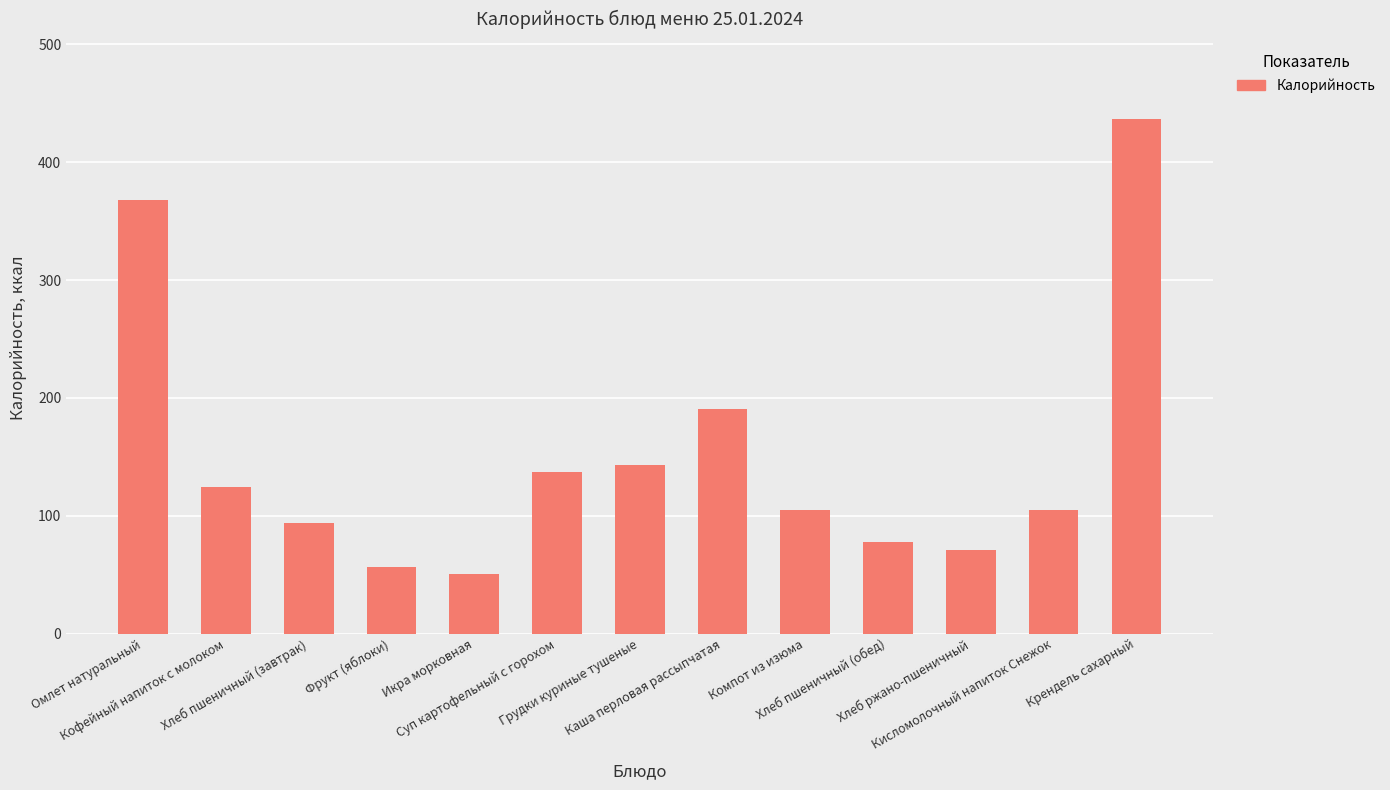

Does the chart contain stacked bars?

No